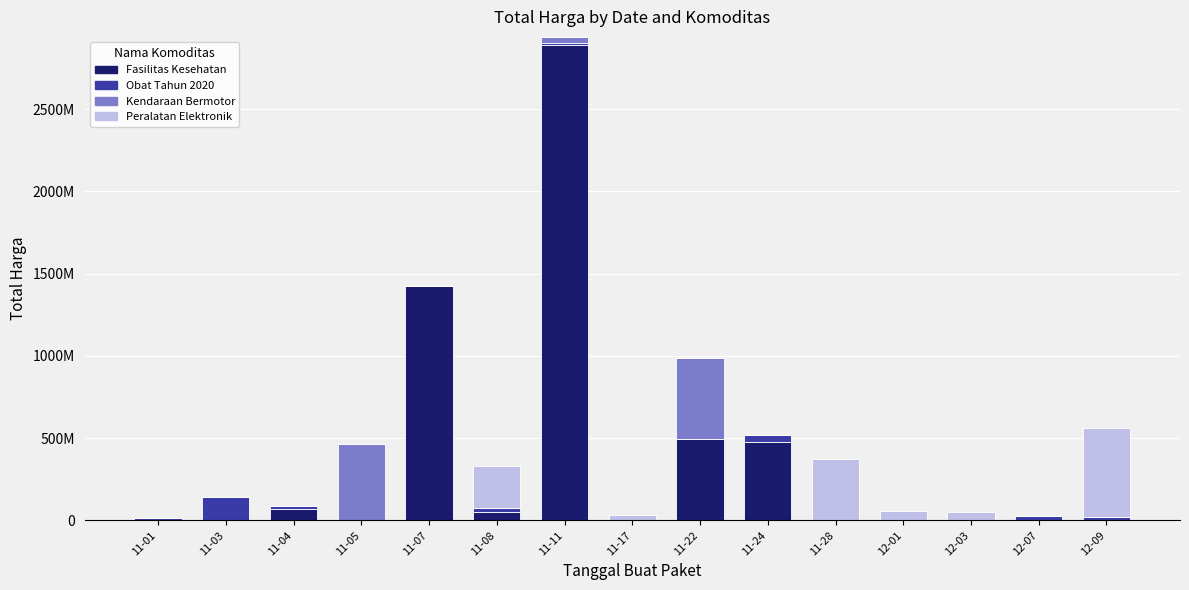

List the series in order of their peak value, lowest first.

Obat Tahun 2020, Kendaraan Bermotor, Peralatan Elektronik, Fasilitas Kesehatan